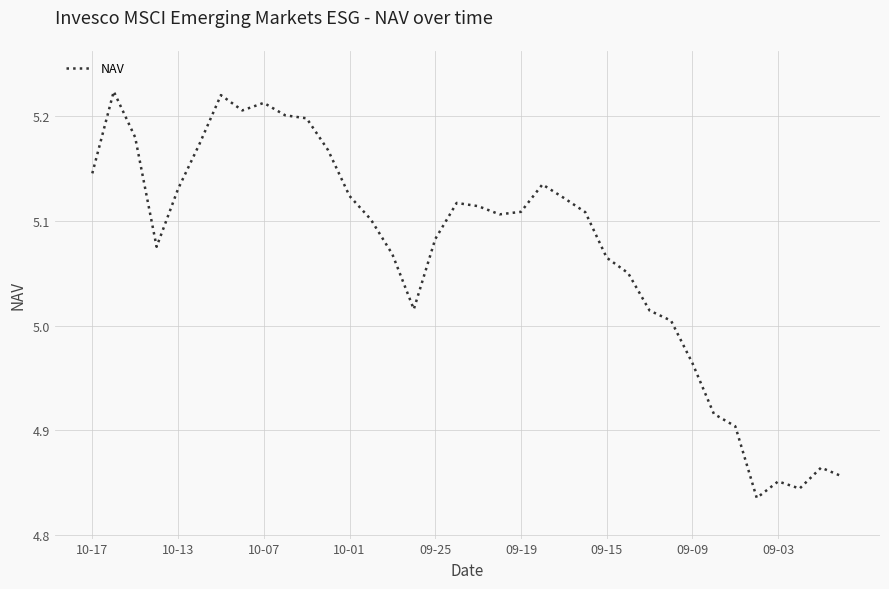

What is the difference between the maximum and minimum values?

0.4